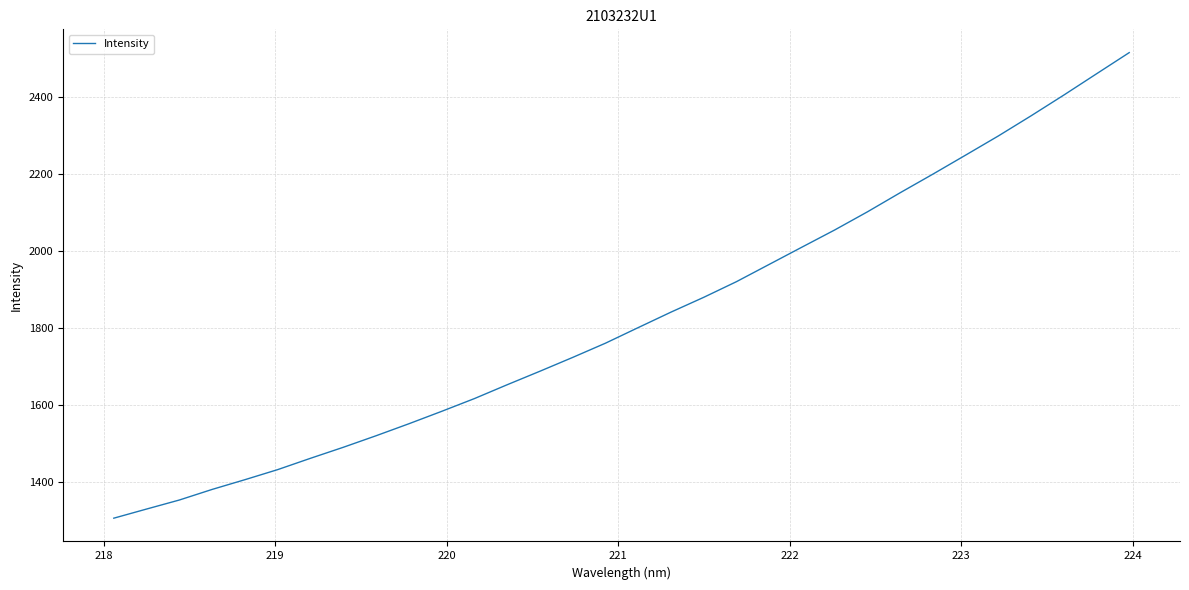

What is the difference between the maximum and minimum values?

1209.4